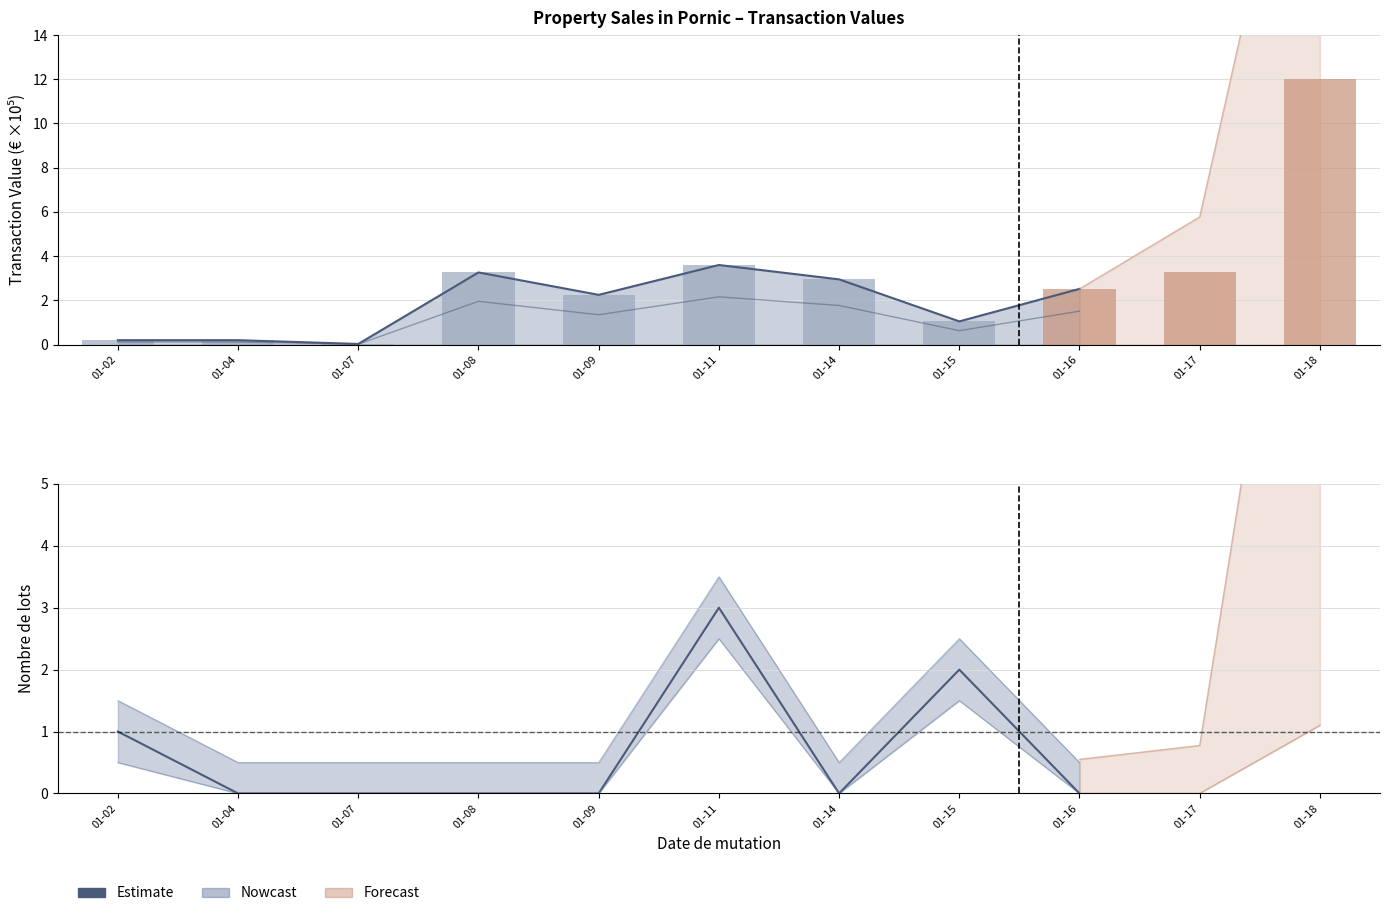

What is the difference between the second highest and minimum values?

2